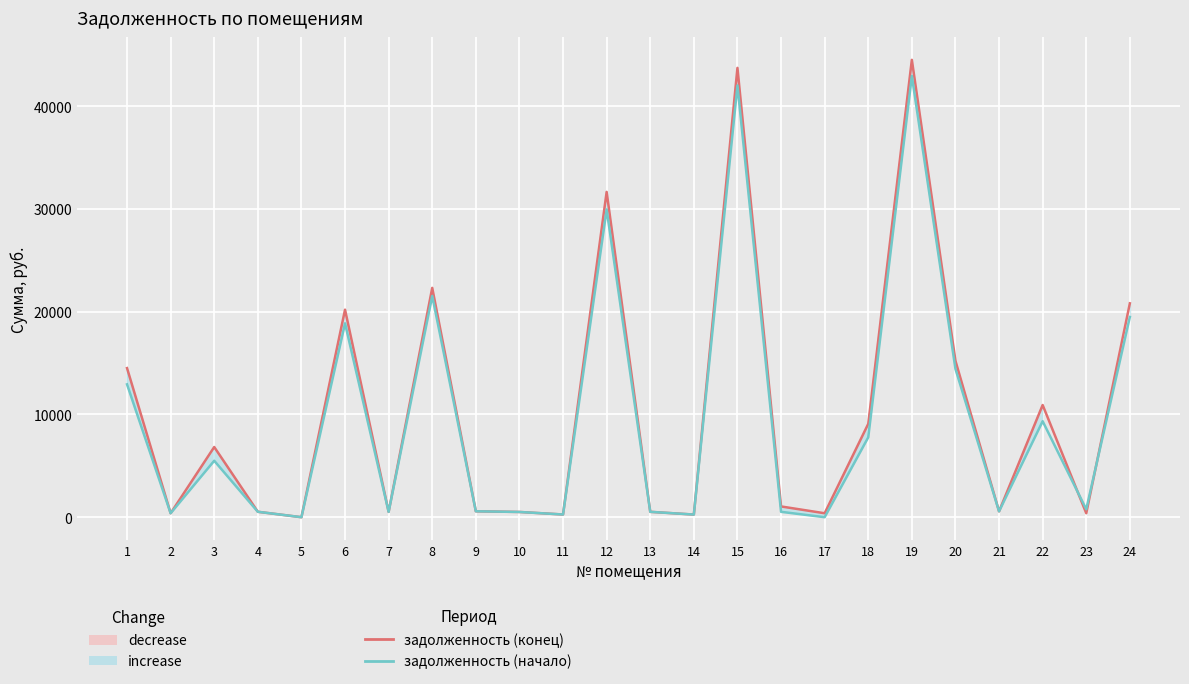

At which label does задолженность (конец) reach its minimum?

5